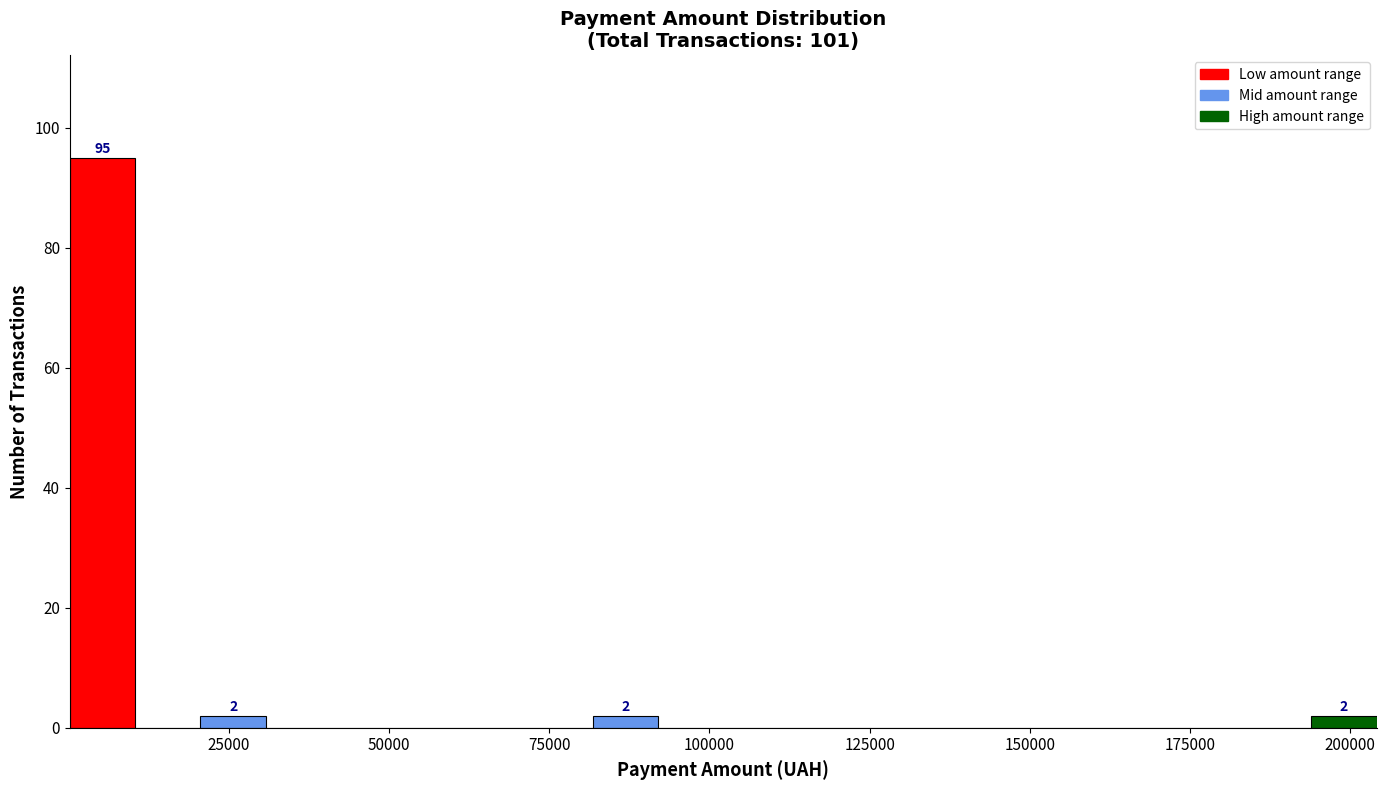

Around what value on the x-axis is the tallest bar? Give the approximate position of its centre, as read against the axis.

5000